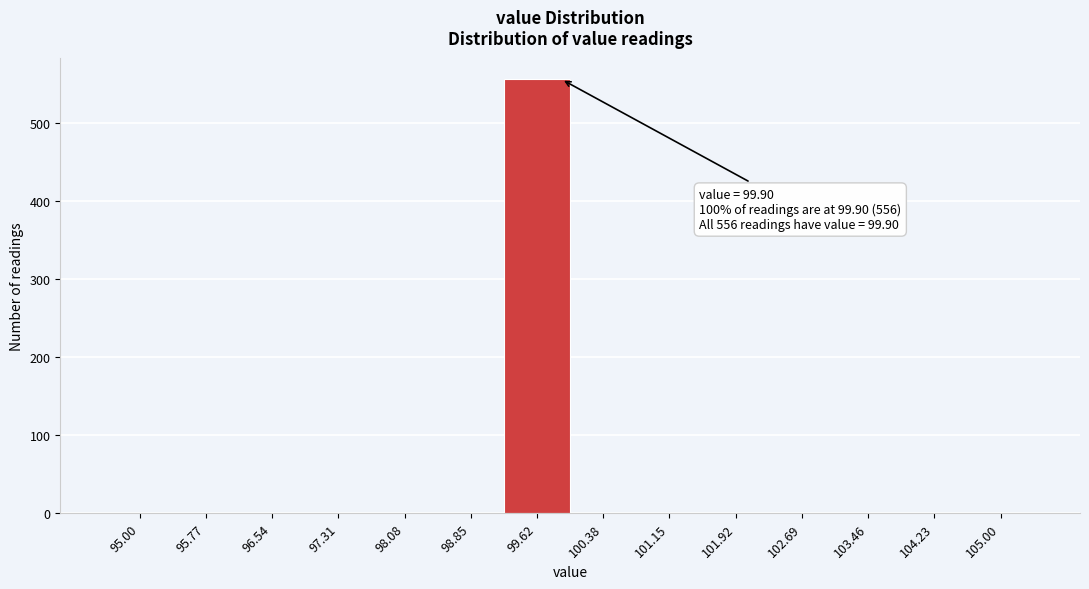

Over which range of the x-axis is the bar tallest?

99.2 to 100.0